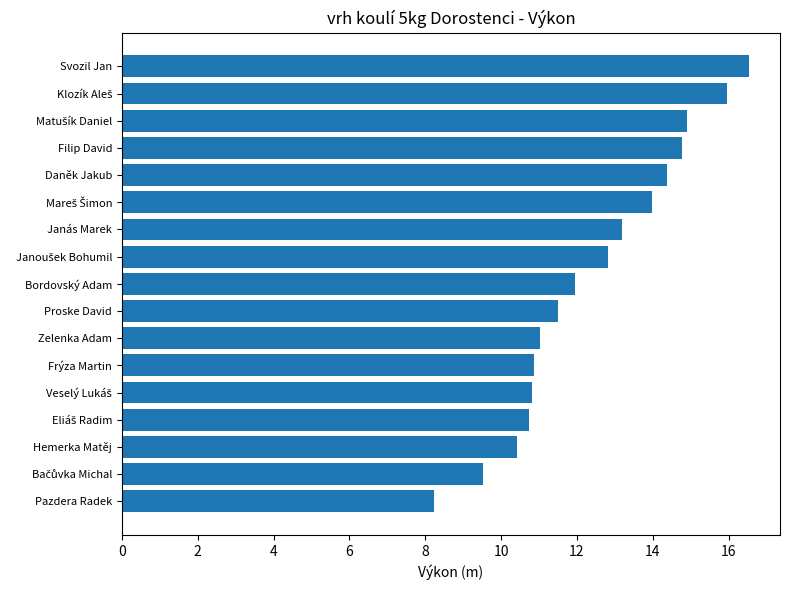

What is the ratio of the value at Hemerka Matěj to the value at Svozil Jan?

0.6